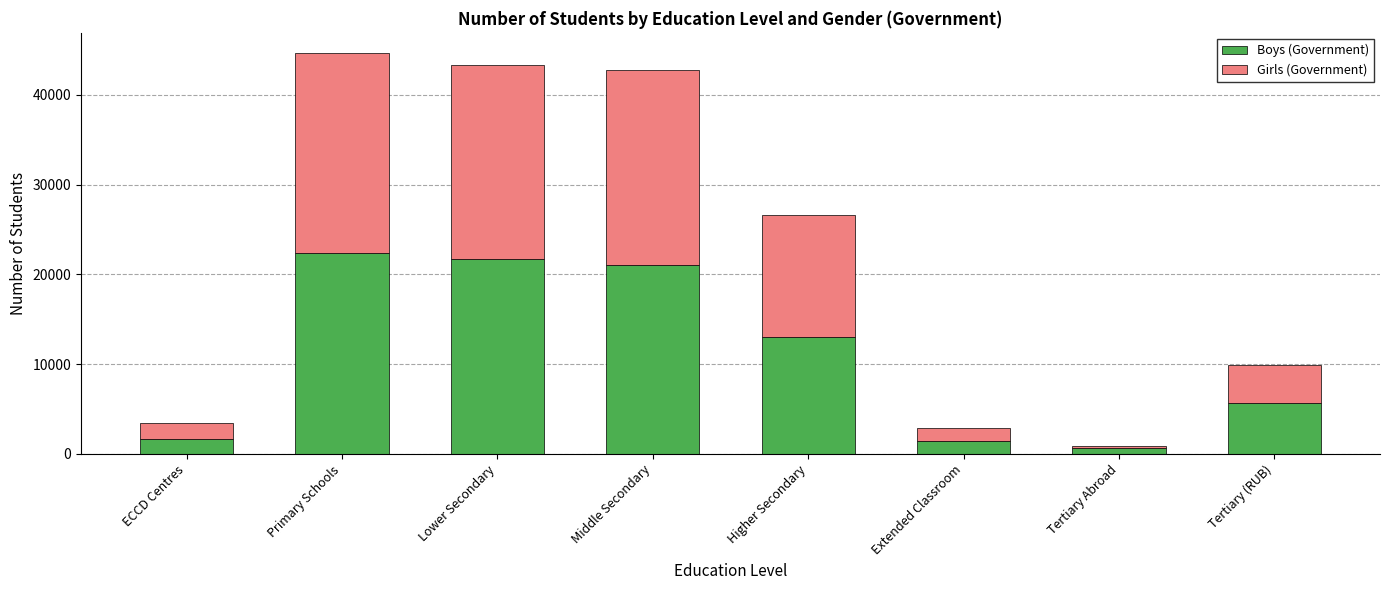

What is the total value across all series at ECCD Centres?

3495